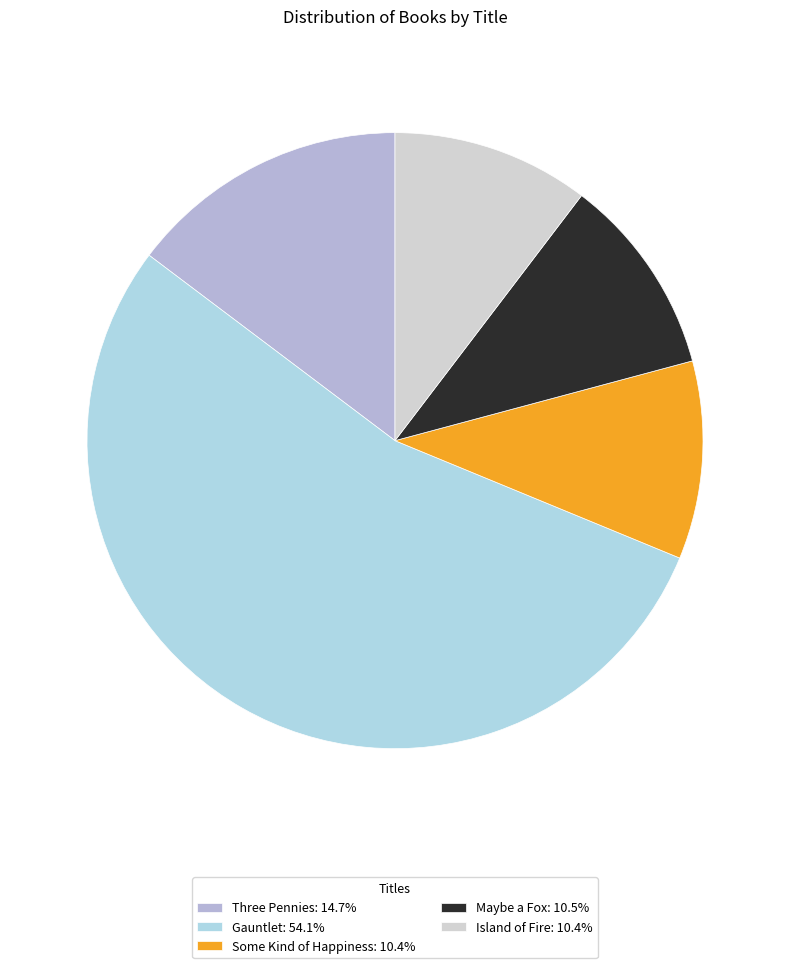

To the nearest percent, what percentage of the pie is Island of Fire?

10%